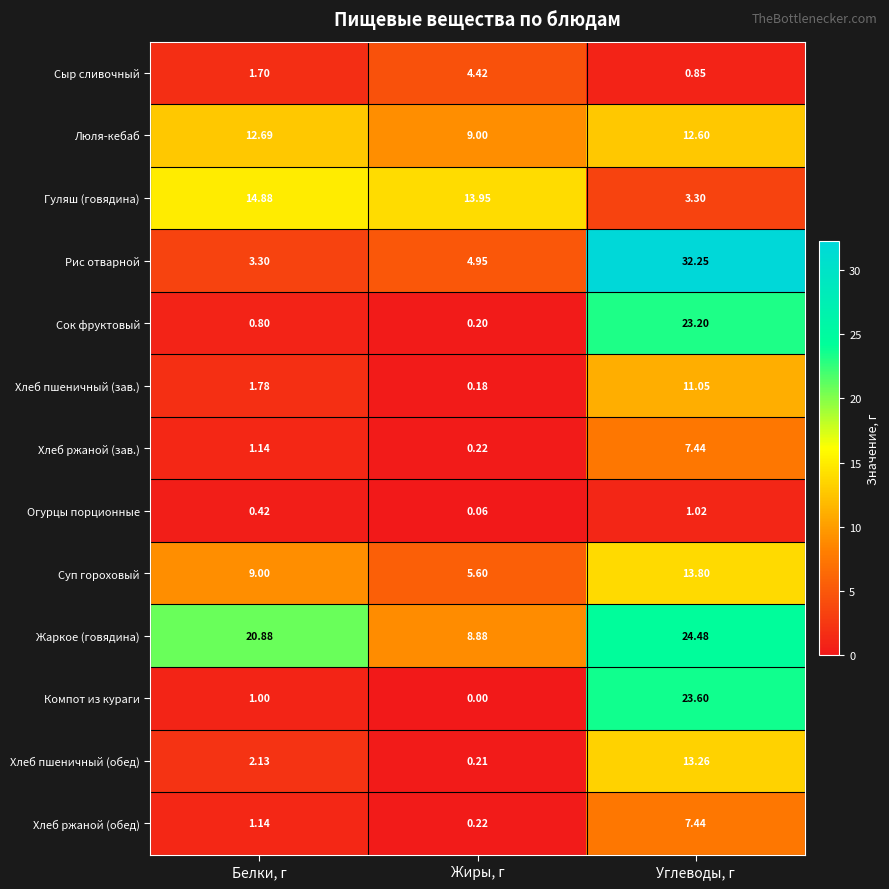

Is the value of Хлеб пшеничный (зав.) at Белки, г greater than the value of Сыр сливочный at Белки, г?

Yes